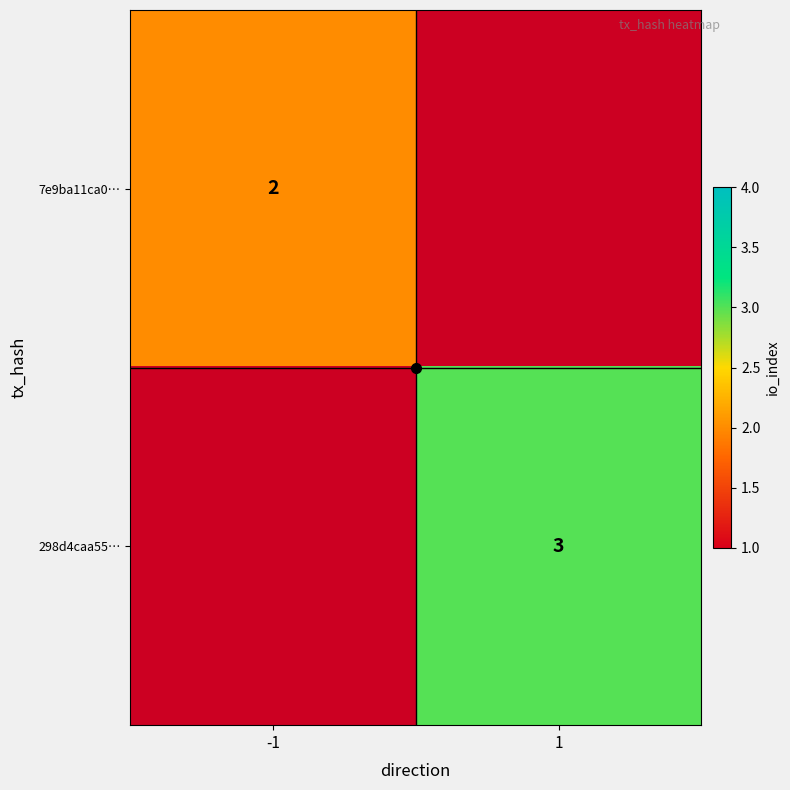

Rank the categories by 298d4caa55… value from highest to lowest.

-1, 1